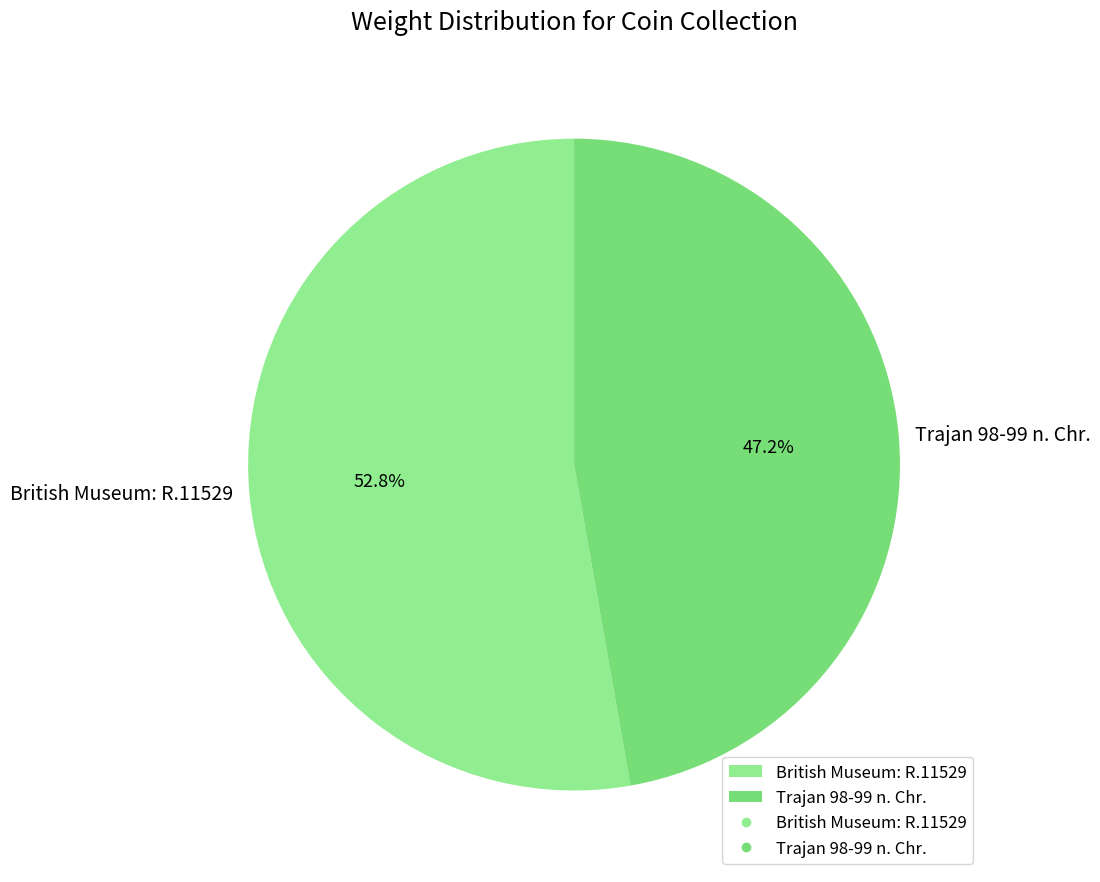

Count the number of slices in the pie.

2